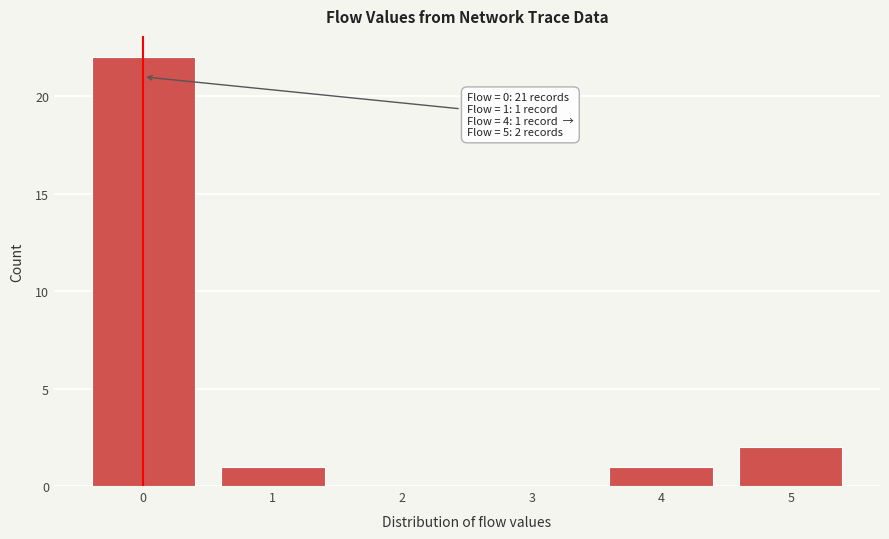

Over which range of the x-axis is the bar tallest?

-0.5 to 0.5